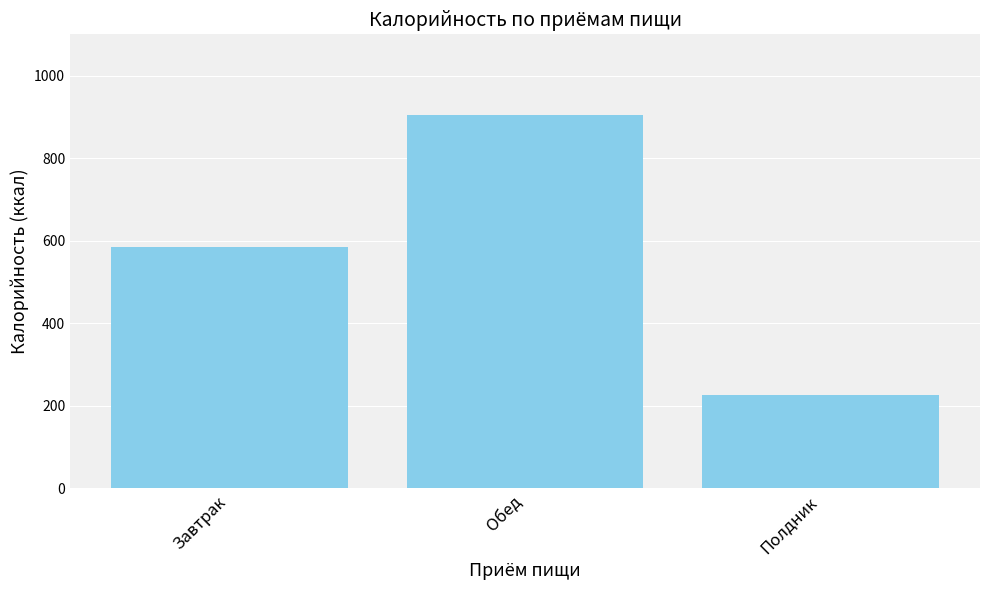

What is the sum of all values?

1716.4